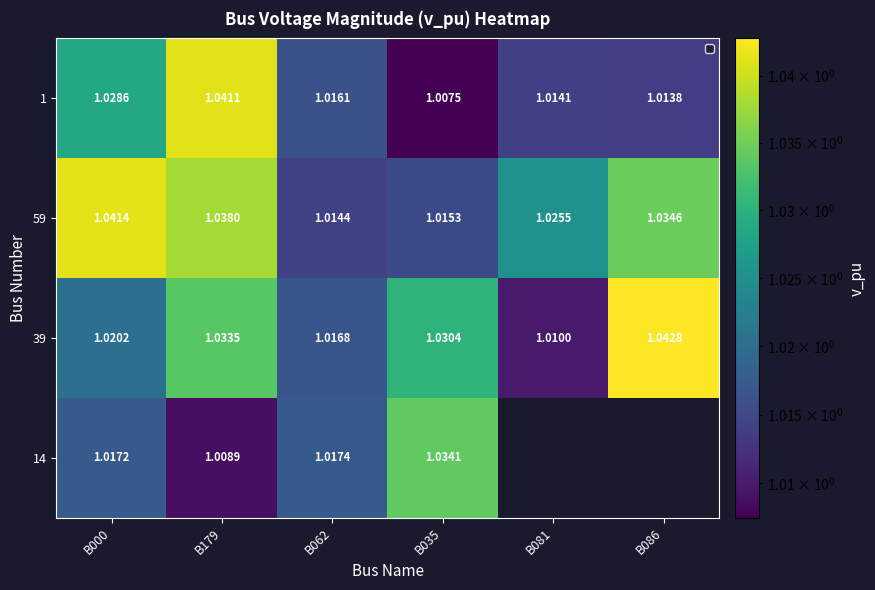

Which has a higher value, B000 or B062?

B000